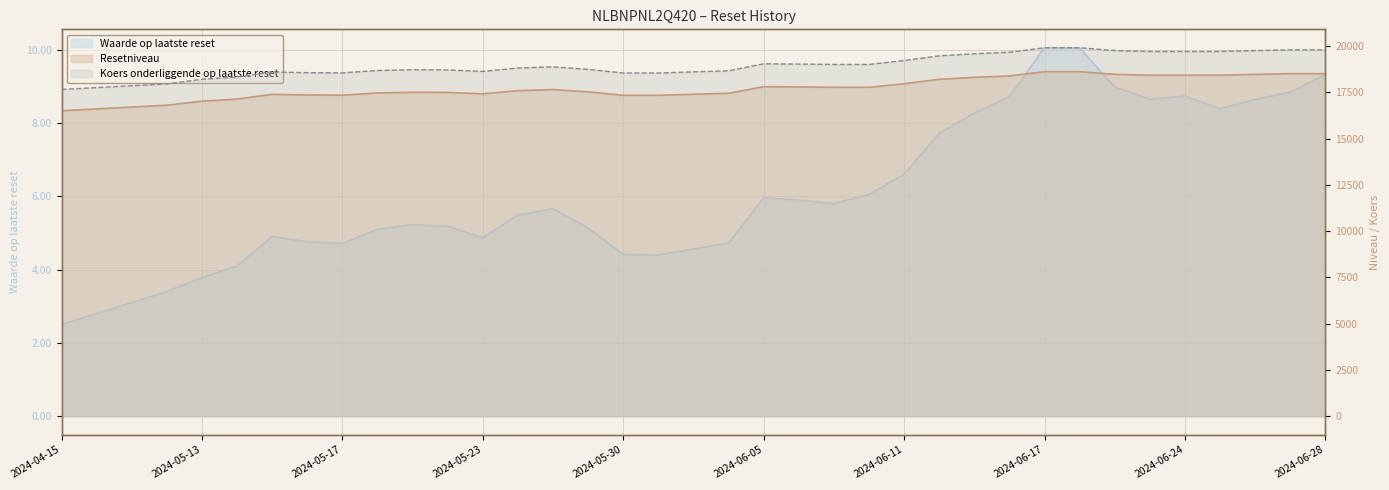

True or false: Koers onderliggende op laatste reset and Waarde op laatste reset cross at least once.

False